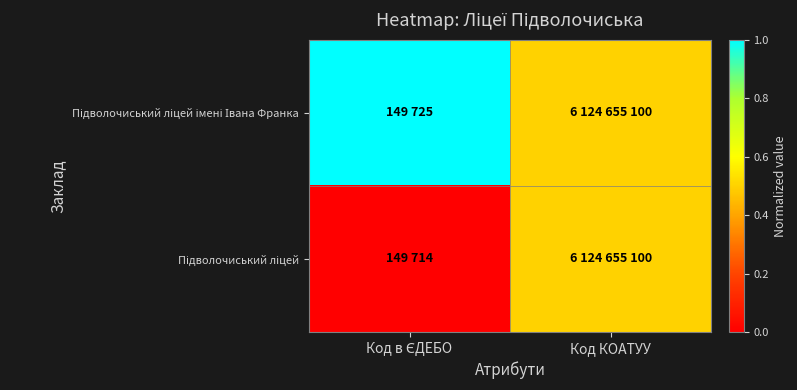

At which category is the sum across all series the highest?

Код в ЄДЕБО